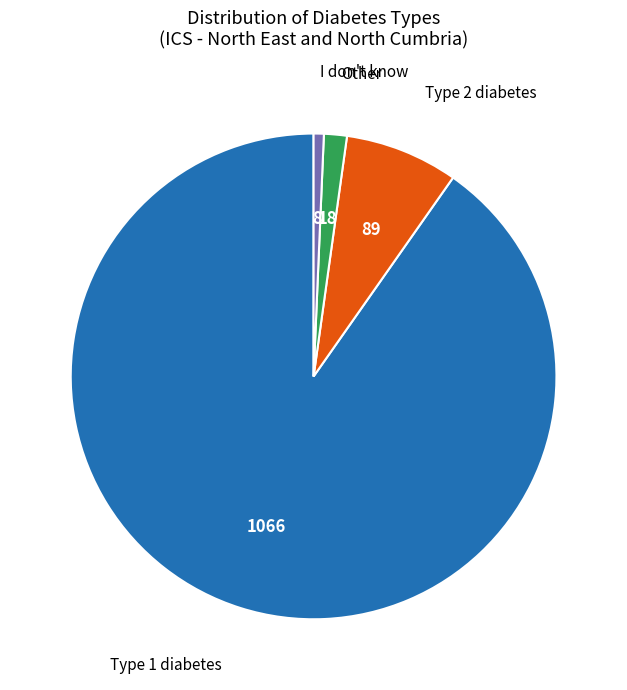

Is there a majority slice in this chart?

Yes